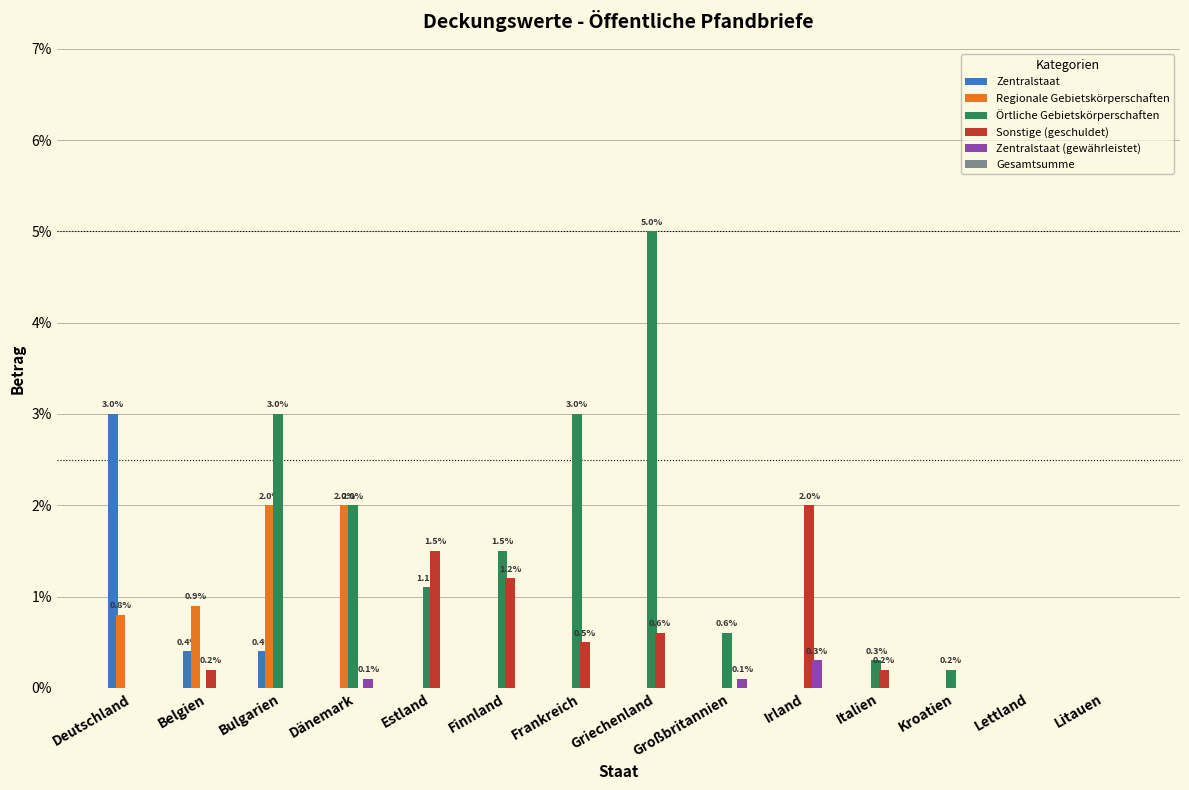

What is the approximate value of Örtliche Gebietskörperschaften at Finnland?

1.5